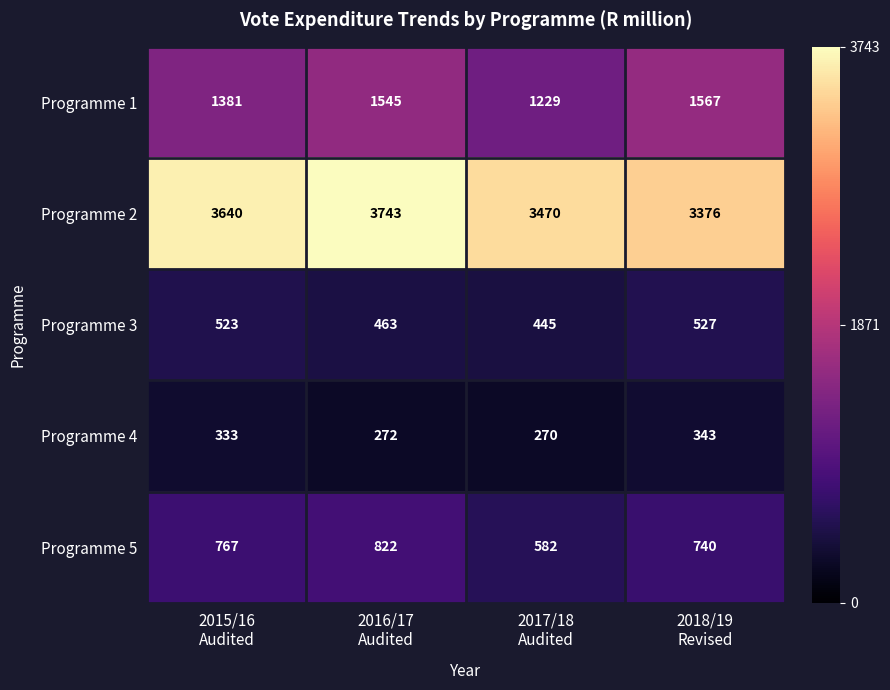

What is the difference between the maximum and minimum values in the Programme 4 series?

73